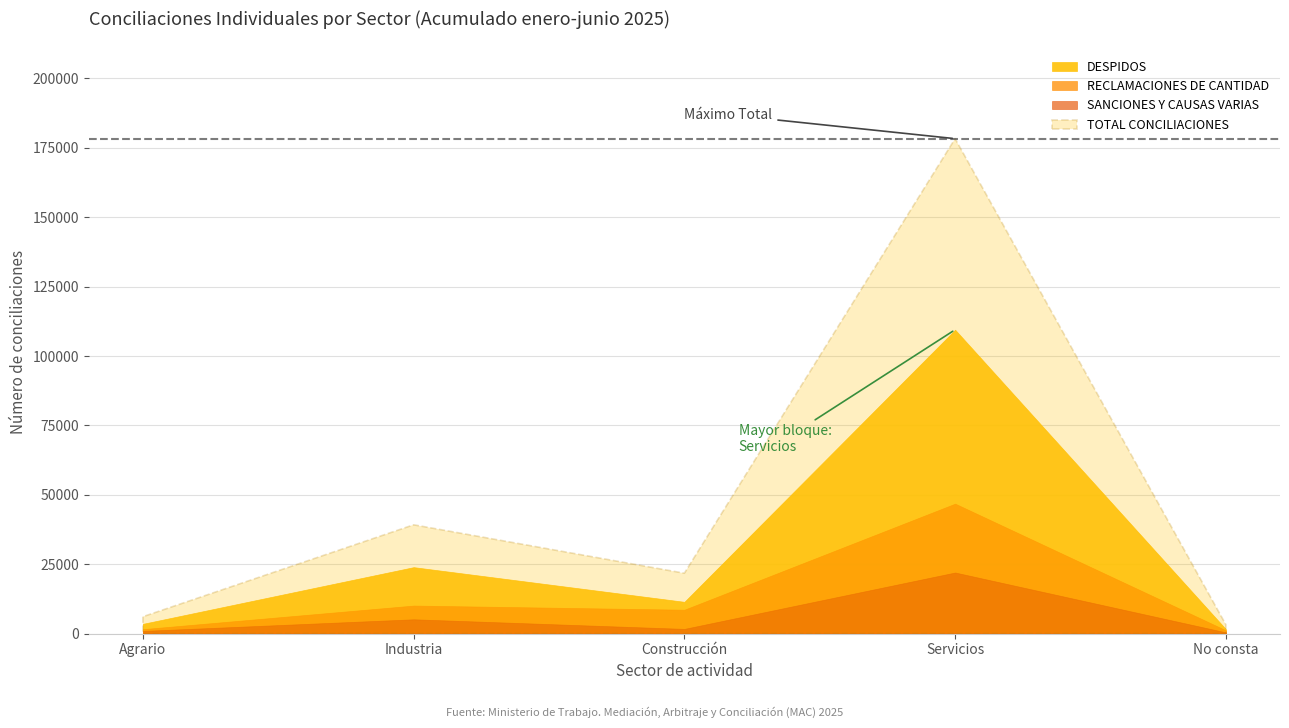

The RECLAMACIONES DE CANTIDAD series shows 1188 at No consta. True or false?

True